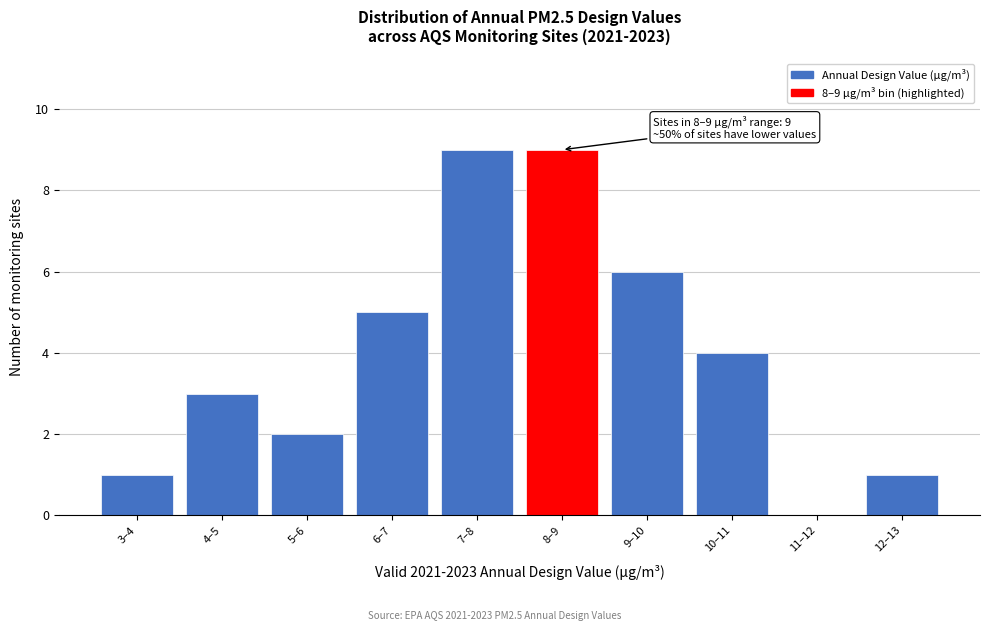

Reading right to left, what are all the values shown in this chart?

12–13=1	11–12=0	10–11=4	9–10=6	8–9=9	7–8=9	6–7=5	5–6=2	4–5=3	3–4=1